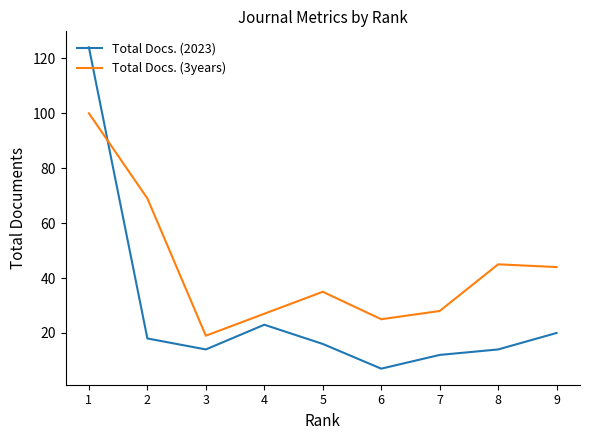

What are all the series names shown in the legend?

Total Docs. (2023), Total Docs. (3years)